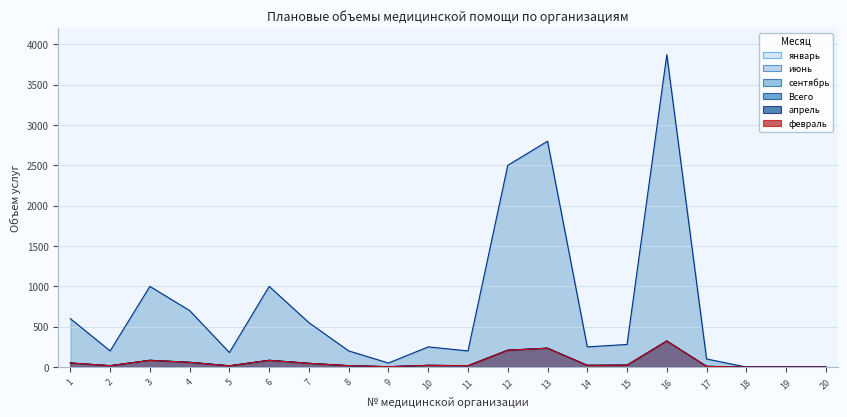

Where is the first local minimum for июнь?

2